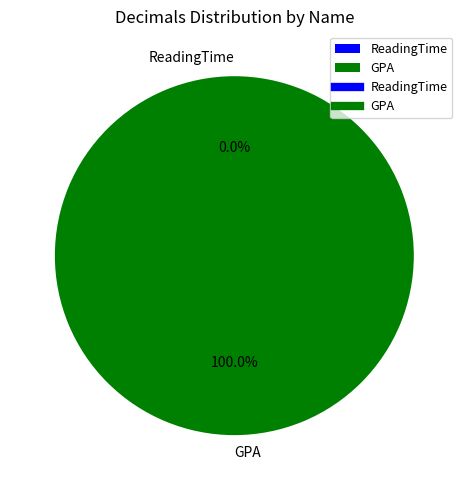

Which category has the smallest portion of the pie?

ReadingTime